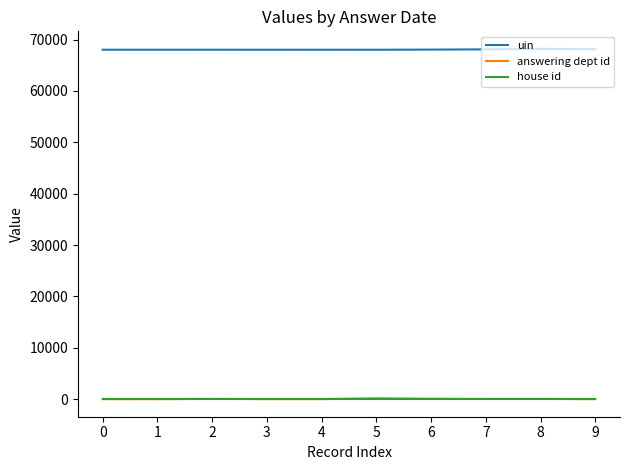

True or false: uin and house id cross at least once.

False